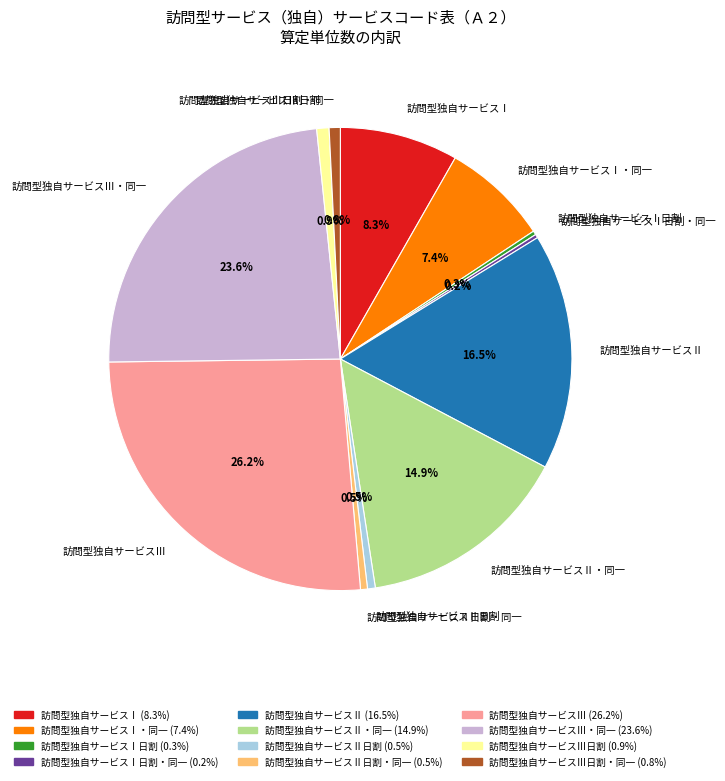

To the nearest percent, what is the difference between the largest and smallest slice percentages?

26%